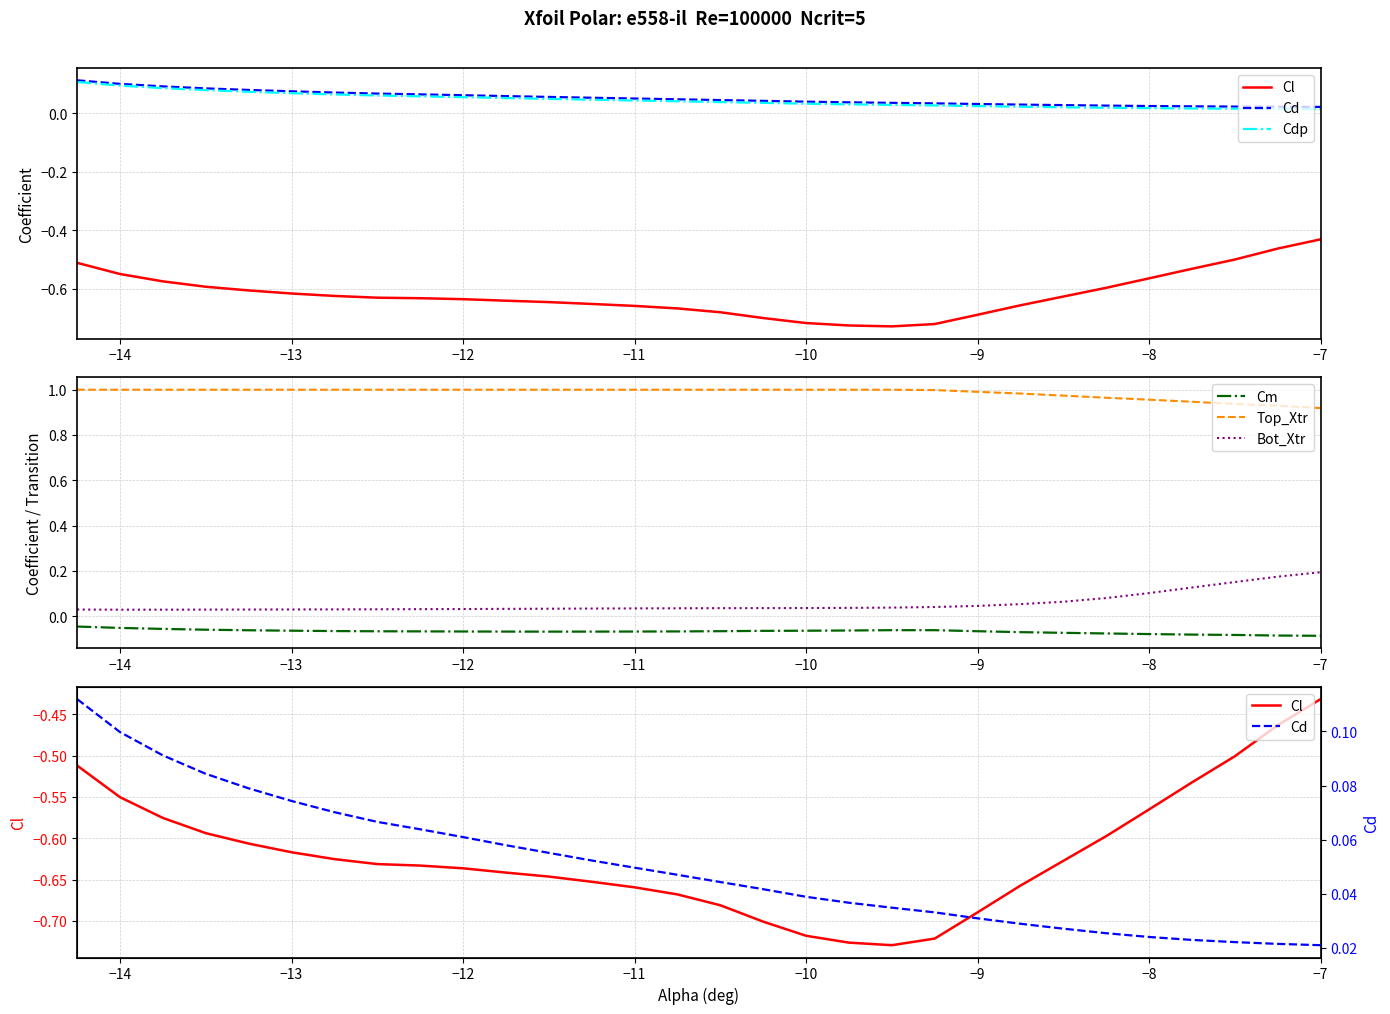

The Top_Xtr series shows 1.0 at −9. True or false?

True